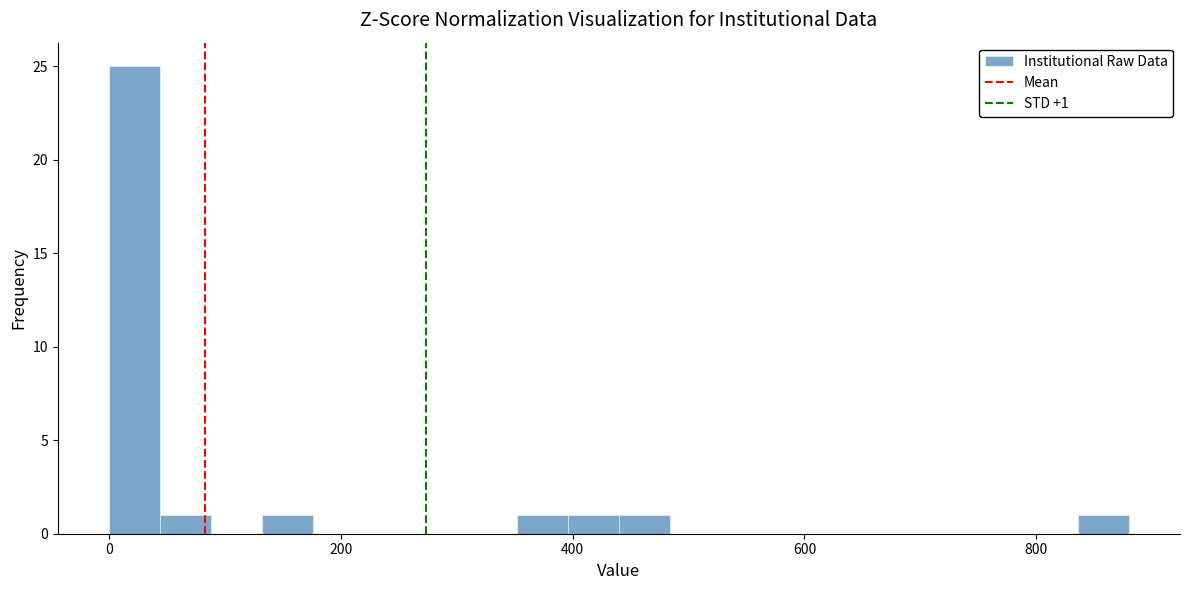

Read against the x-axis, roughly where is the centre of the tallest bar?

20